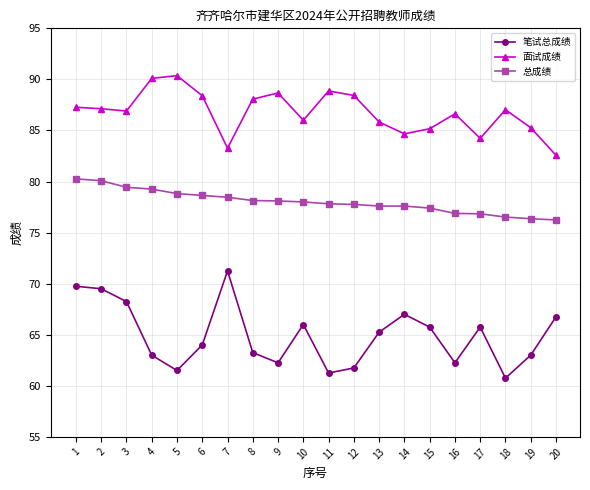

Count the number of categories in the chart.

20